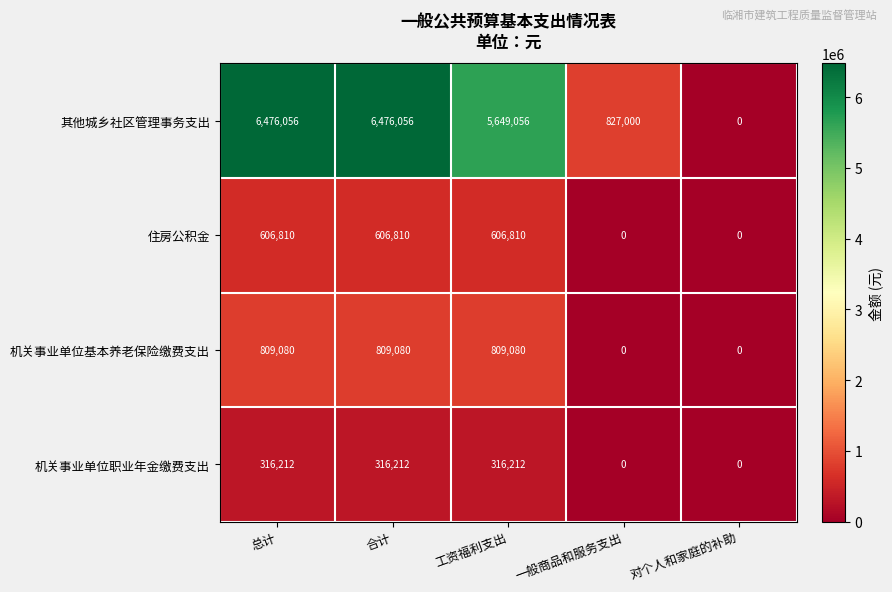

Between 合计 and 工资福利支出, which series saw the biggest shift?

其他城乡社区管理事务支出